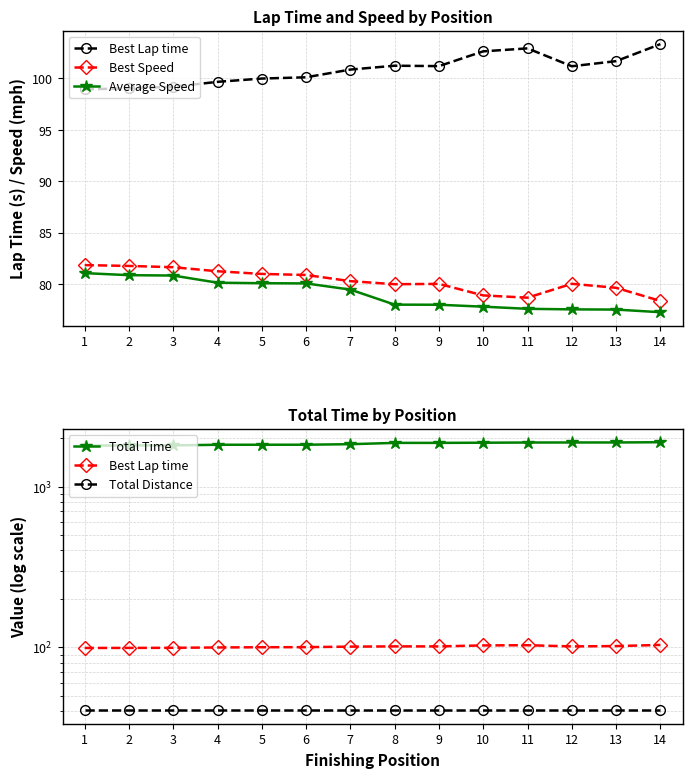

Does the chart display data point markers on the line(s)?

Yes